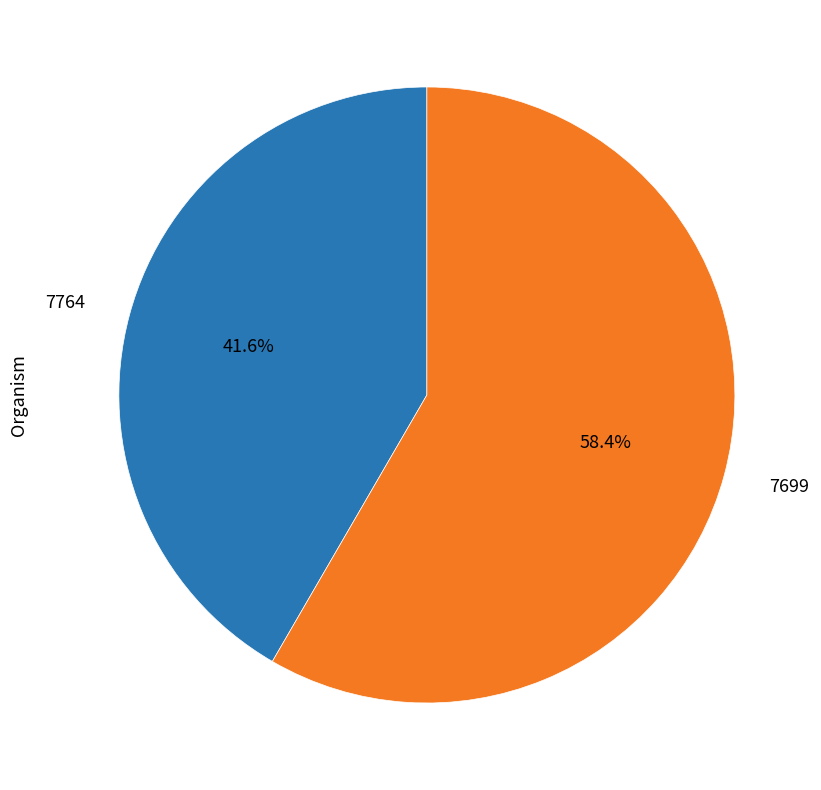

To the nearest percent, what is the average slice percentage?

50%